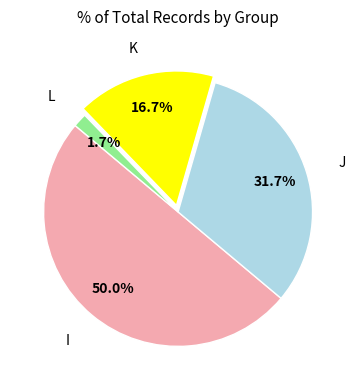

To the nearest percent, what is the average slice percentage?

25%